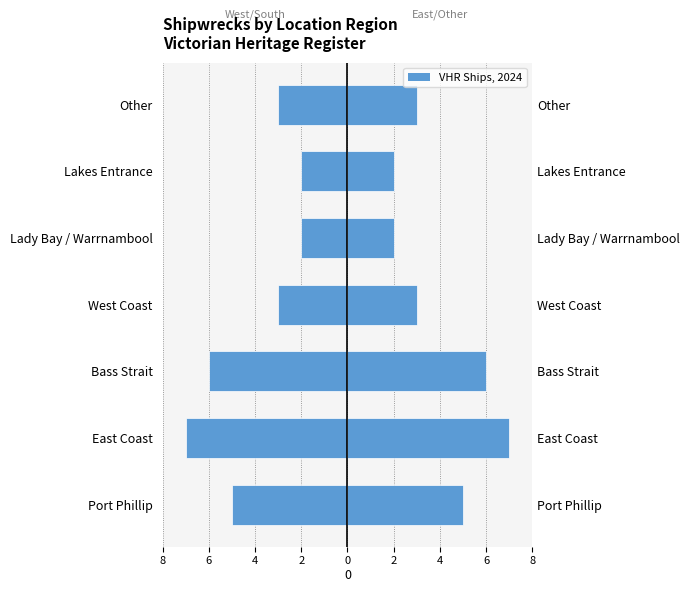

Is it true that Left Region equals -7 at East Coast?

True